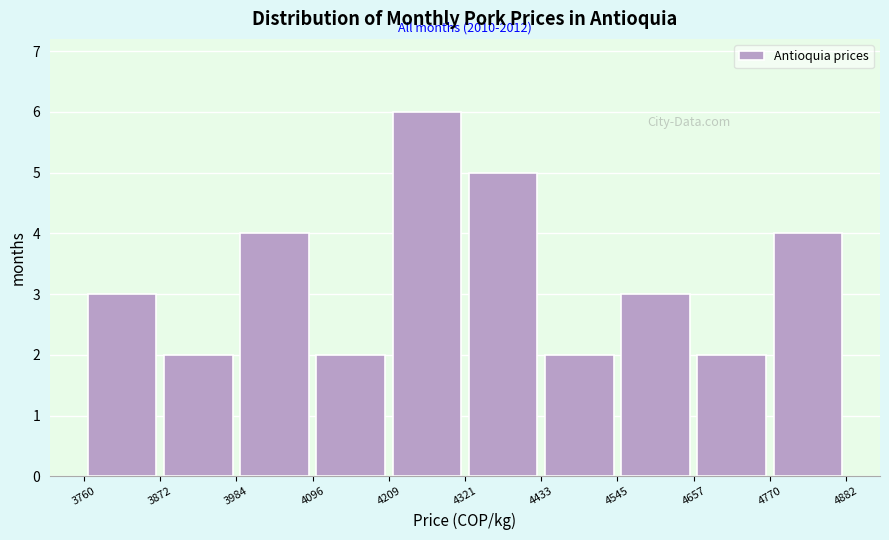

Which range on the x-axis has the tallest bar?

4209 to 4321